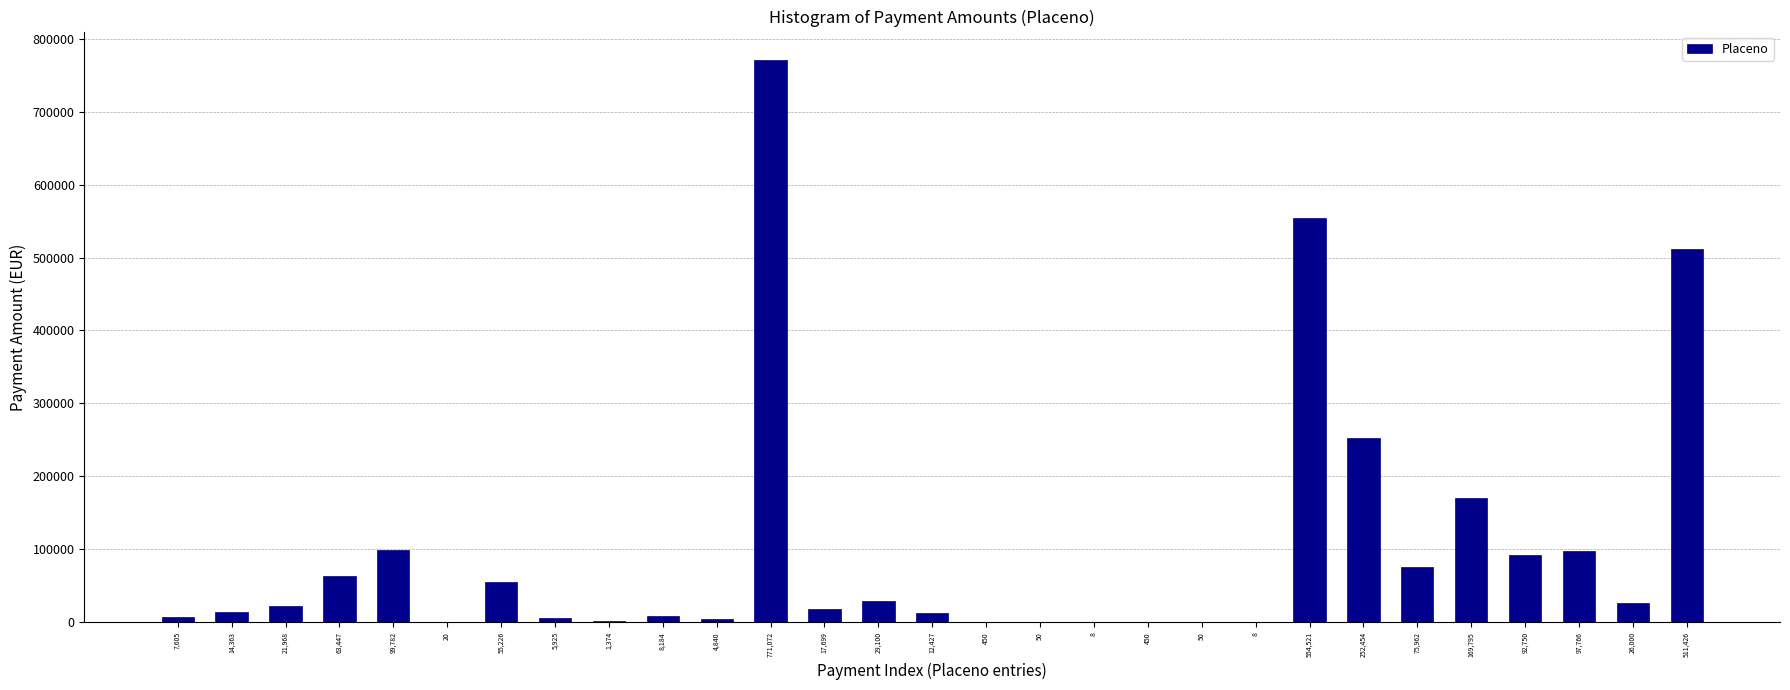

Are the bars horizontal?

No